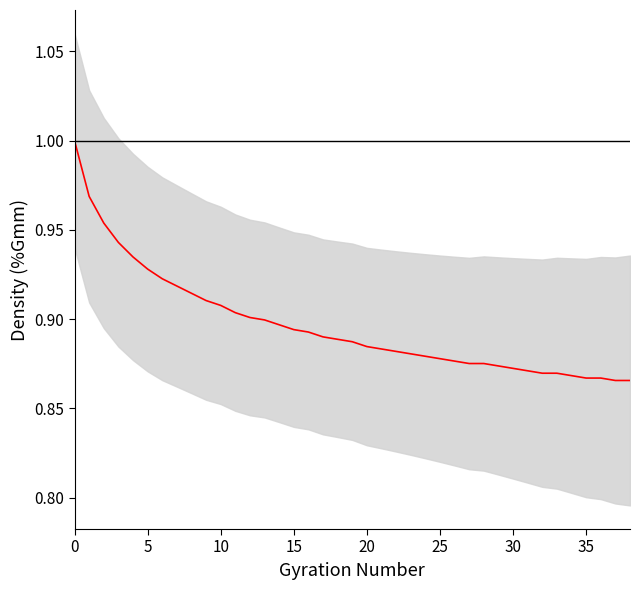

What is the label of the 29th point from the right?

10